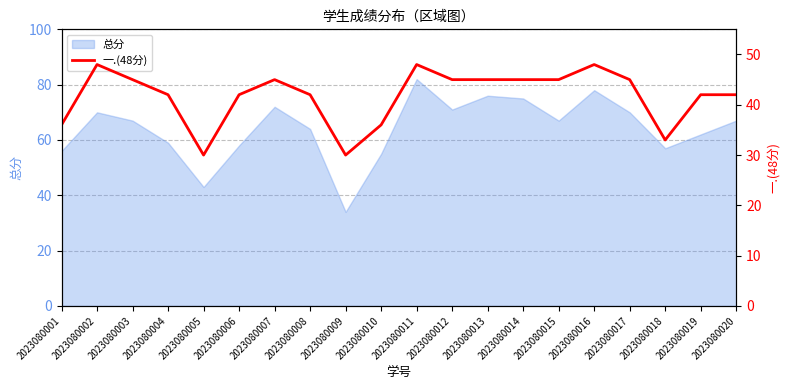

Where is the first local minimum?

2023080005